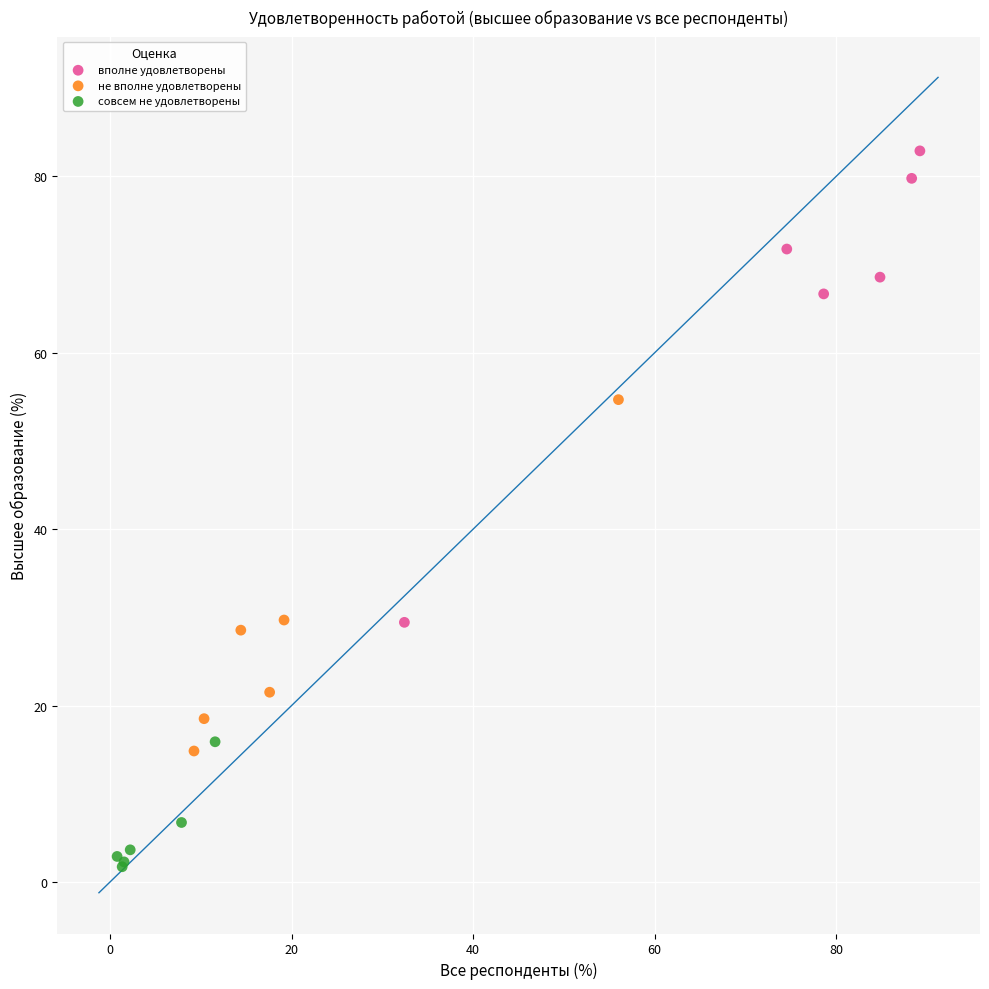

Which series reaches the minimum Y coordinate?

совсем не удовлетворены